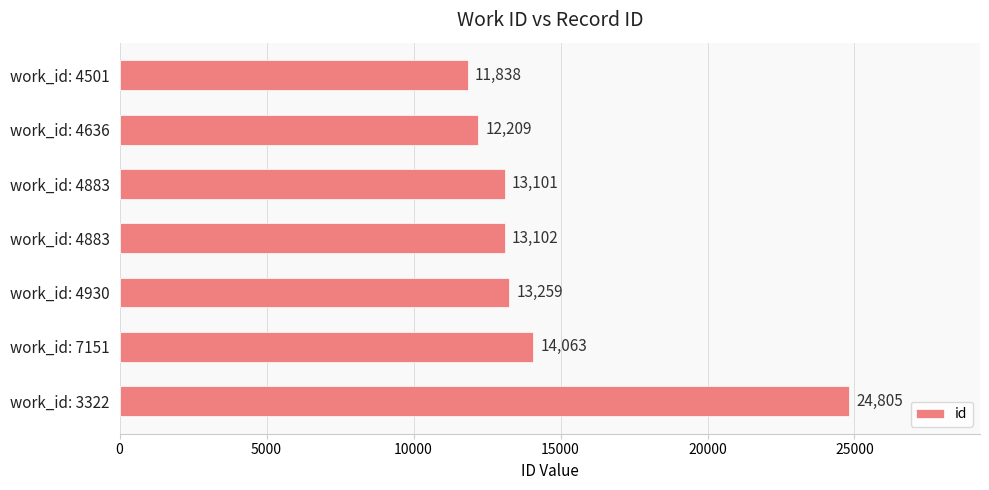

What is the maximum value shown in the chart?

24805